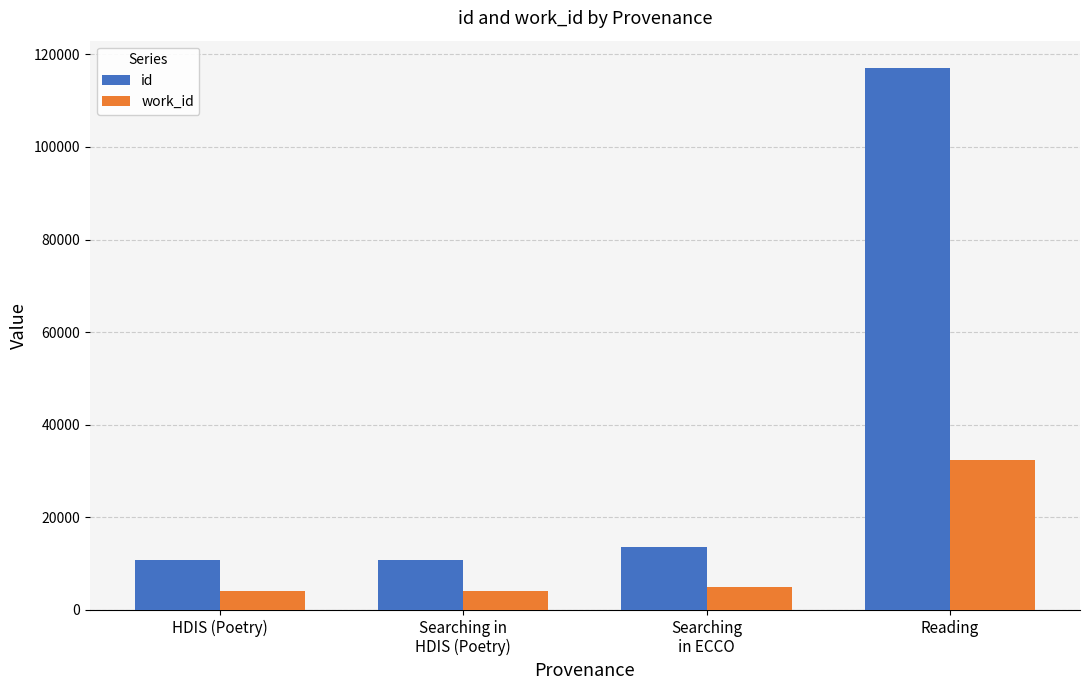

What is the average value of the id series?

38017